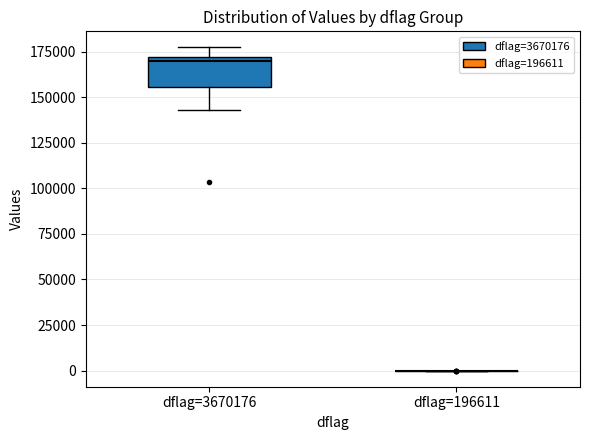

Comparing the boxes themselves (not the whiskers), which one is the tallest?

dflag=3670176